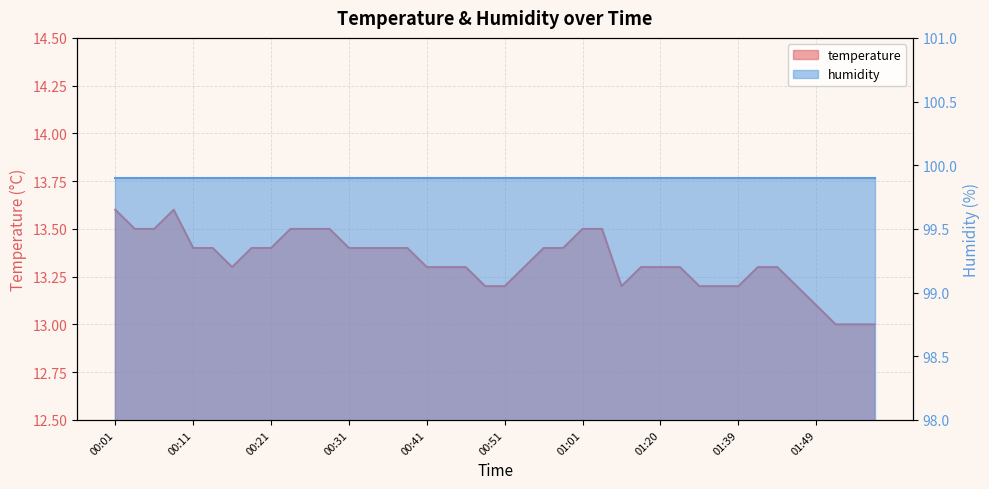

At which category does the chart reach its peak across all series?

00:01